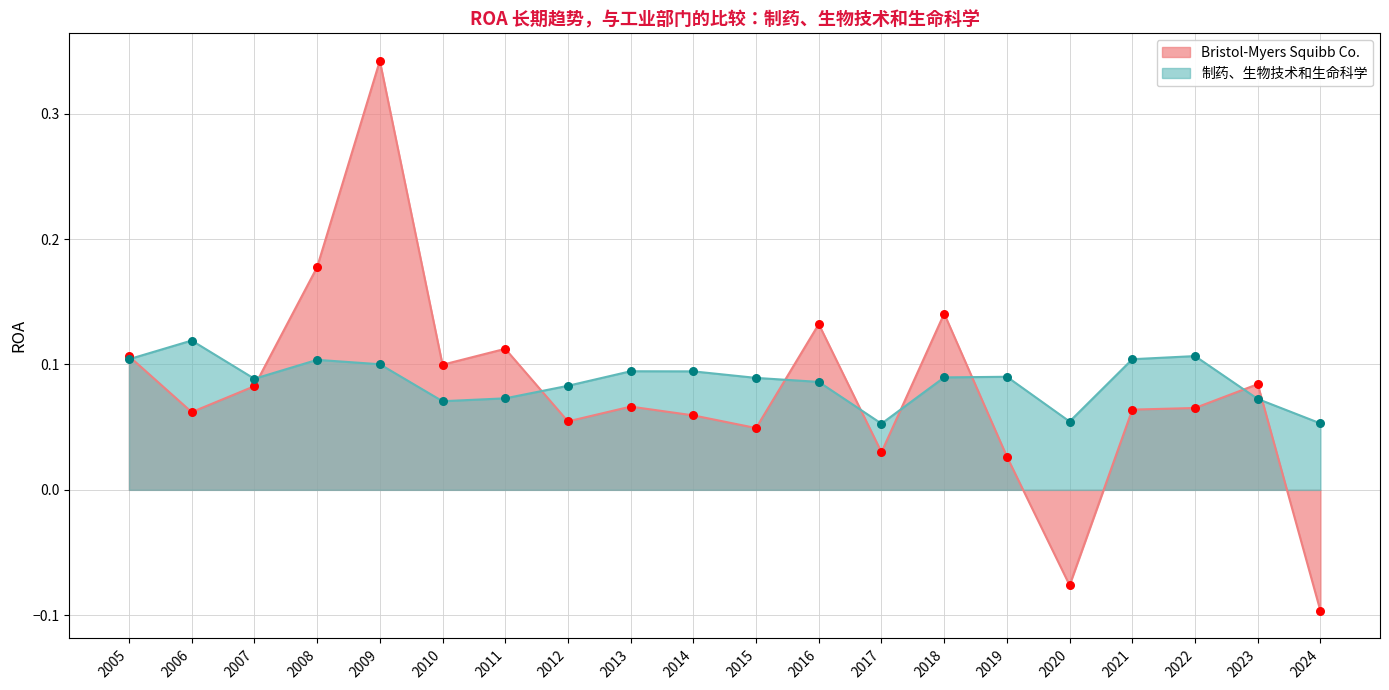

What are all the series names shown in the legend?

Bristol-Myers Squibb Co., 制药、生物技术和生命科学